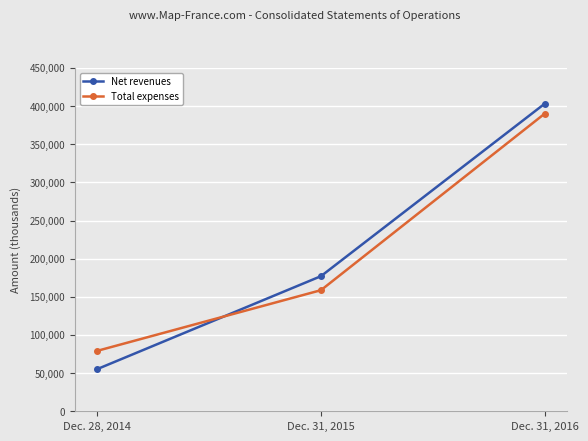

List the labels in order of Net revenues value, largest first.

Dec. 31, 2016, Dec. 31, 2015, Dec. 28, 2014